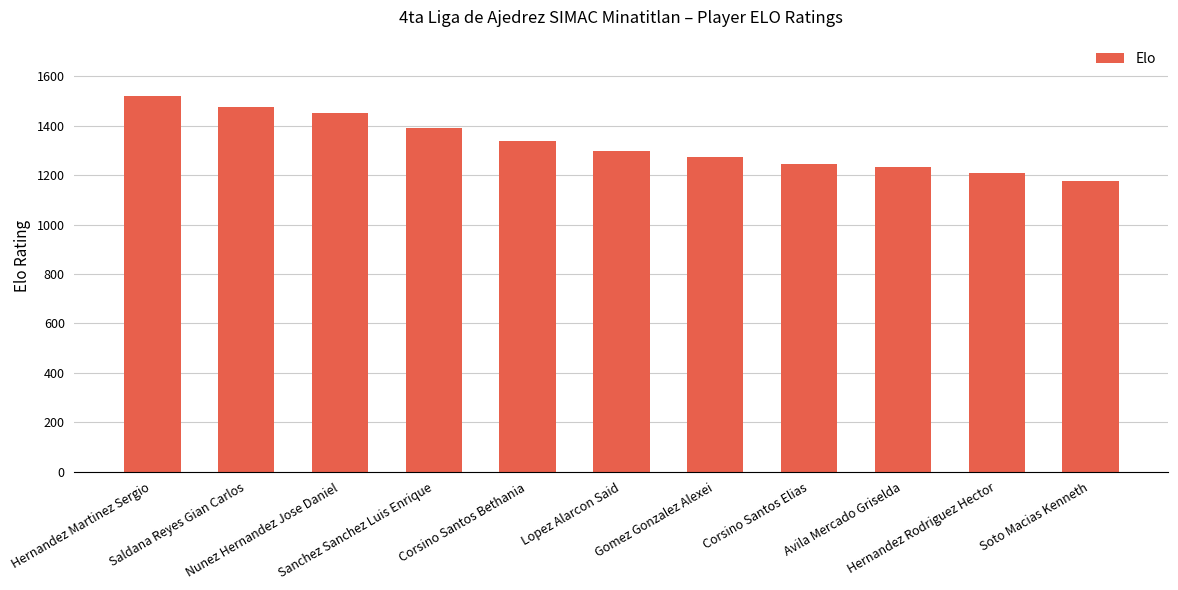

Does the chart contain stacked bars?

No